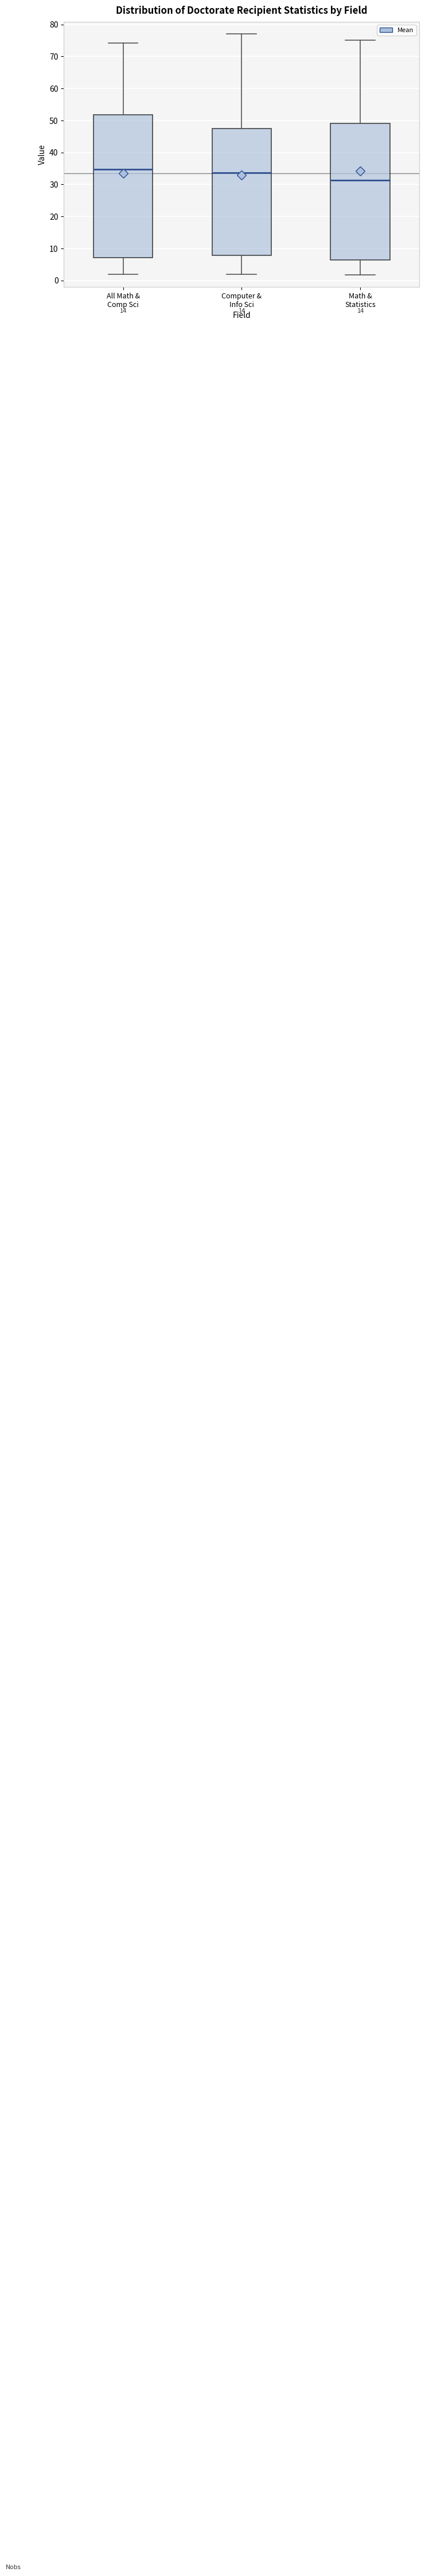

Which box has the highest median line?

All Math & Comp Sci